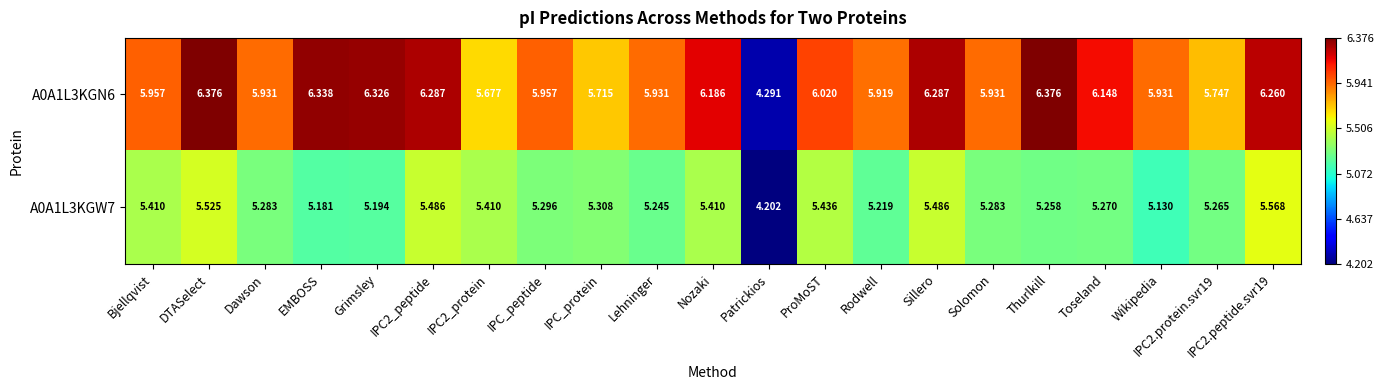

At which label does A0A1L3KGW7 first exceed 5?

Bjellqvist